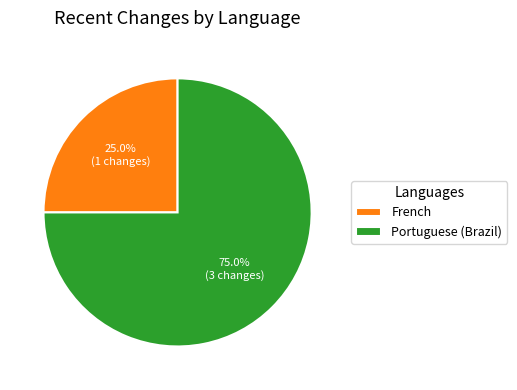

To the nearest percent, what is the average slice percentage?

50%